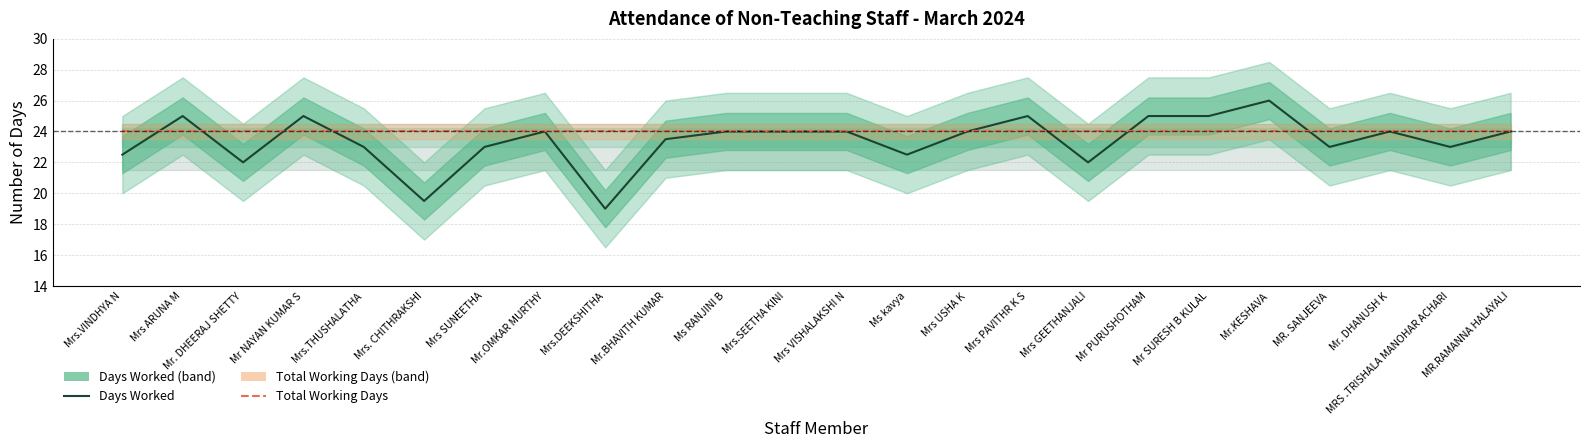

Reading left to right, list all the values displayed in this chart.

Days Worked: 22.5	25.0	22.0	25.0	23.0	19.5	23.0	24.0	19.0	23.5	24.0	24.0	24.0	22.5	24.0	25.0	22.0	25.0	25.0	26.0	23.0	24.0	23.0	24.0
Total Working Days: 24.0	24.0	24.0	24.0	24.0	24.0	24.0	24.0	24.0	24.0	24.0	24.0	24.0	24.0	24.0	24.0	24.0	24.0	24.0	24.0	24.0	24.0	24.0	24.0